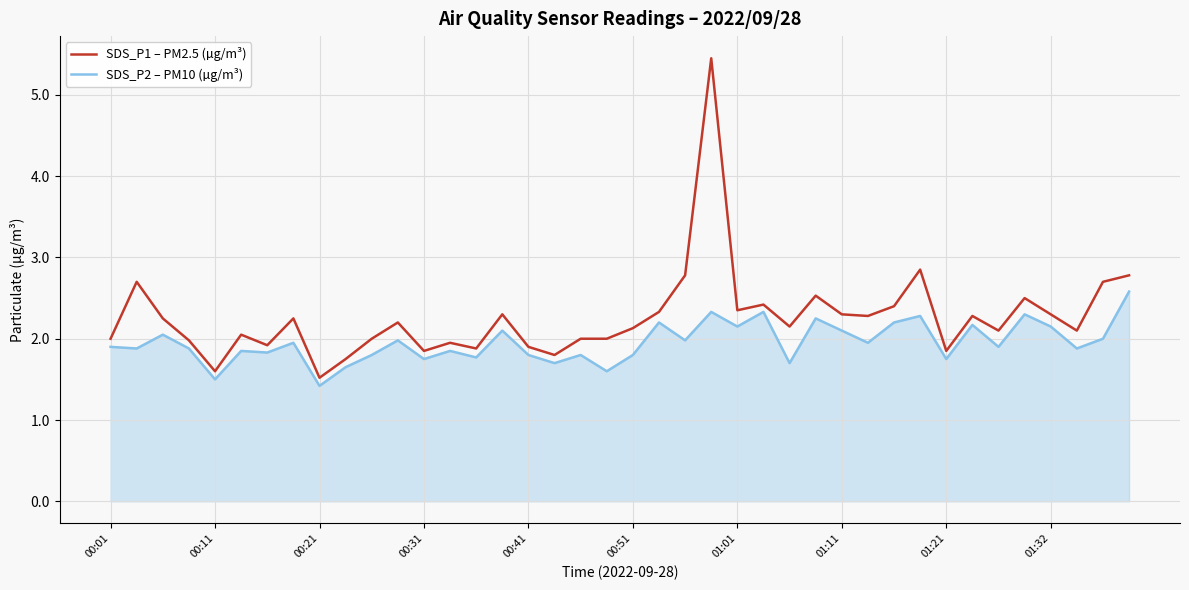

How many lines are shown in the chart?

2